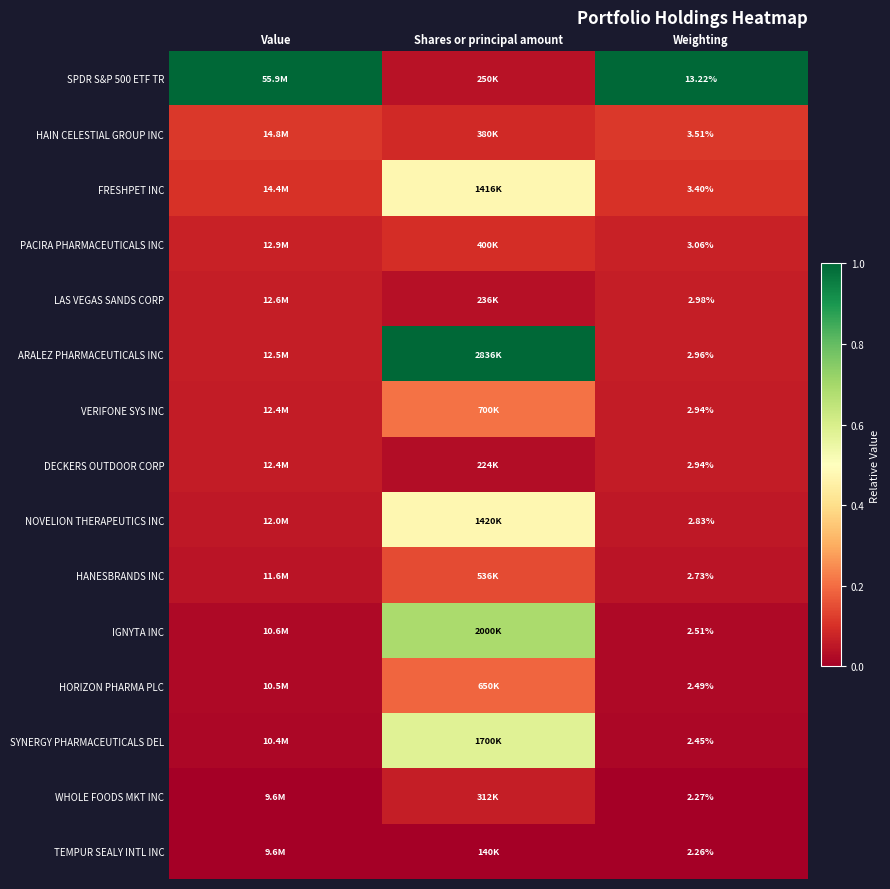

At Weighting, list the series in order from smallest to largest.

TEMPUR SEALY INTL INC, WHOLE FOODS MKT INC, SYNERGY PHARMACEUTICALS DEL, HORIZON PHARMA PLC, IGNYTA INC, HANESBRANDS INC, NOVELION THERAPEUTICS INC, DECKERS OUTDOOR CORP, VERIFONE SYS INC, ARALEZ PHARMACEUTICALS INC, LAS VEGAS SANDS CORP, PACIRA PHARMACEUTICALS INC, FRESHPET INC, HAIN CELESTIAL GROUP INC, SPDR S&P 500 ETF TR